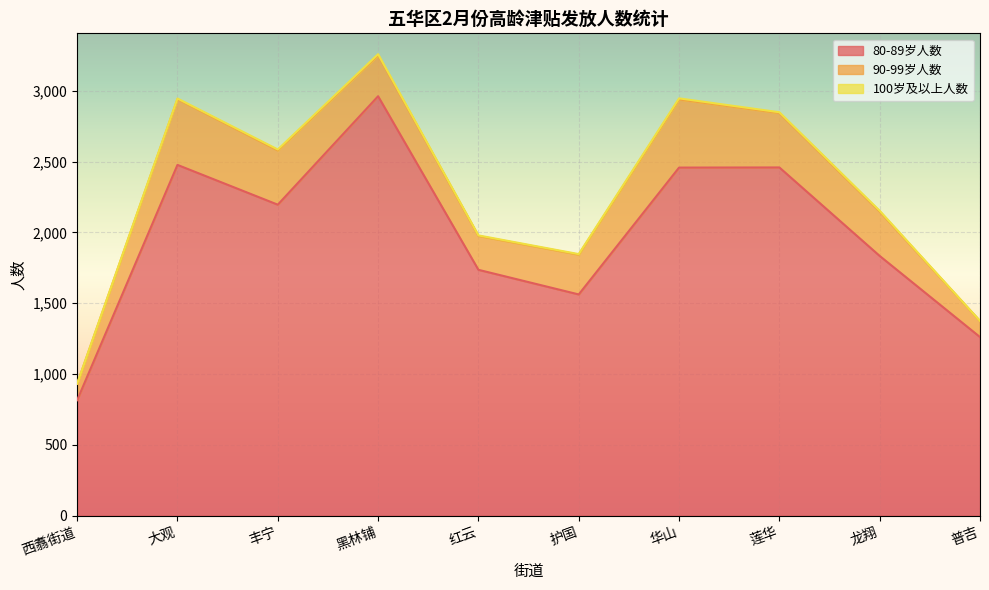

What position from the left is 丰宁?

3